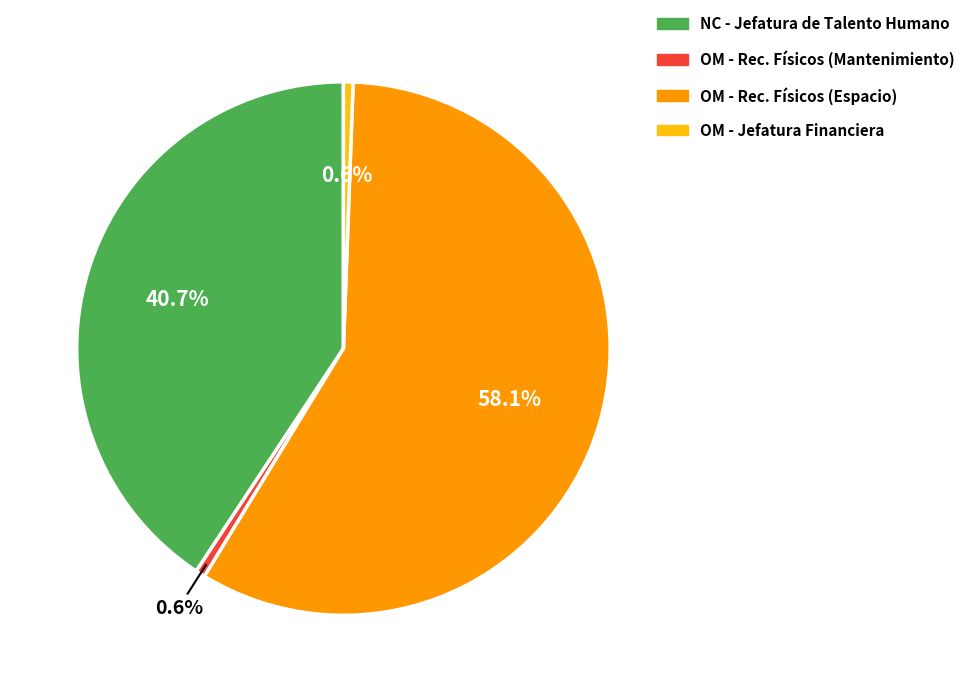

Rank the categories by value from highest to lowest.

OM - Coordinación de Recursos Físicos (Espacio), NC - Jefatura de Talento Humano, OM - Coordinación de Recursos Físicos (Mantenimiento), OM - Jefatura Financiera